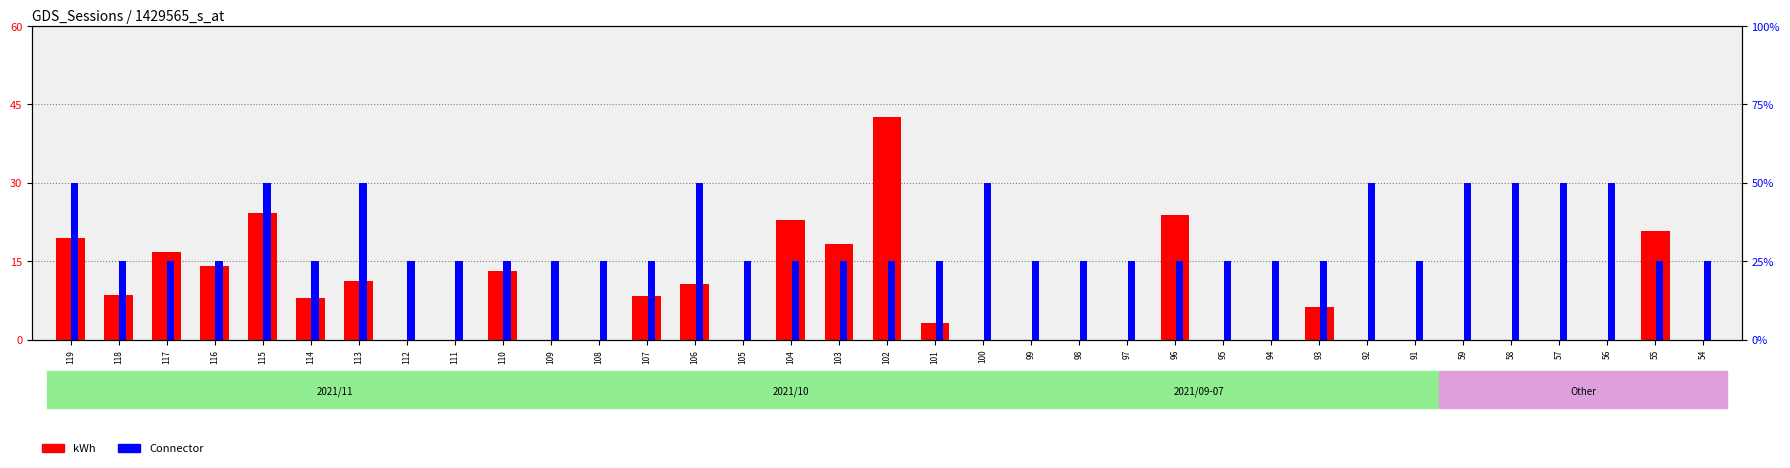

Which series has the largest range (max minus min)?

kWh